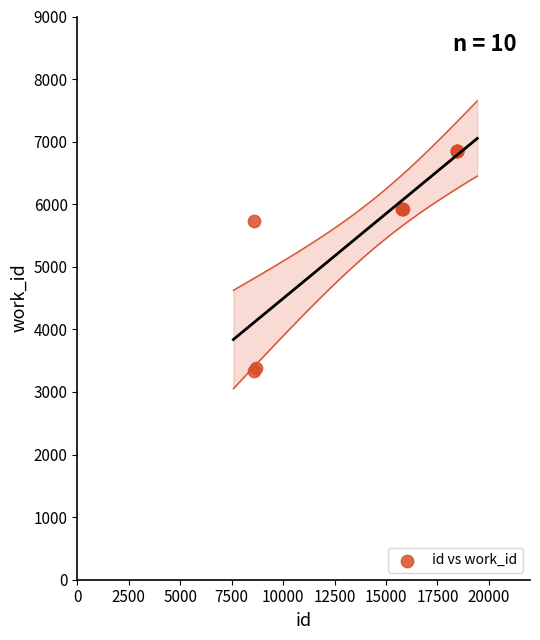

What Y value in the scatter plot is closest to 5095?

5737